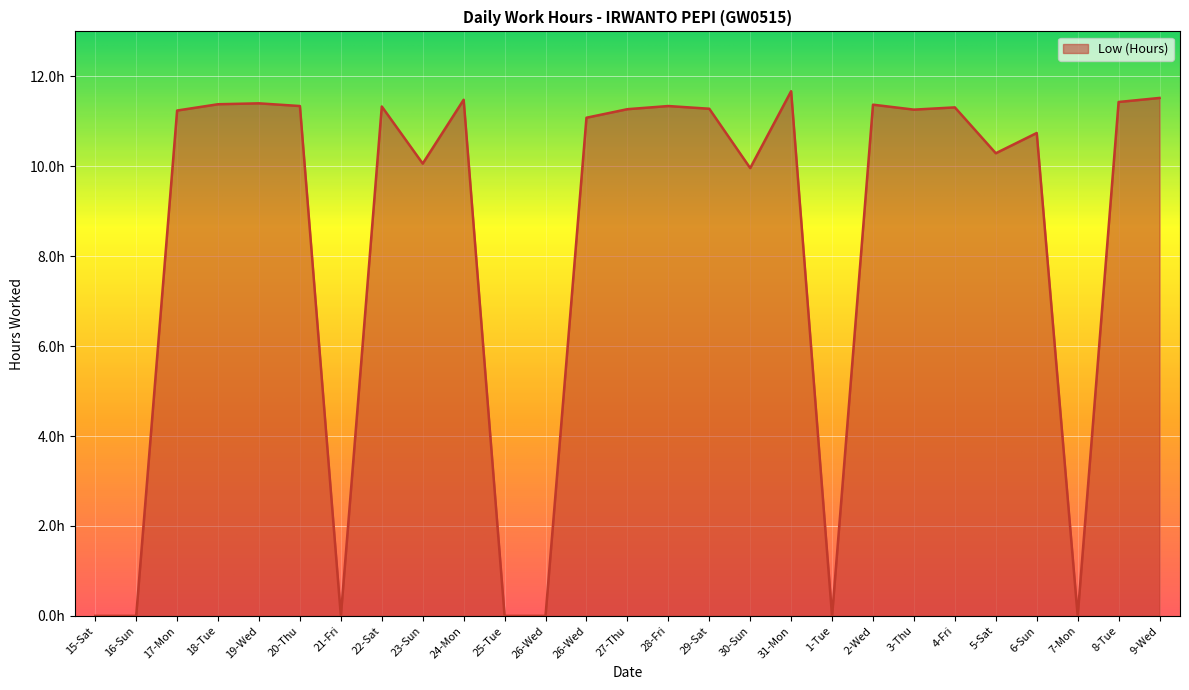

Does the chart display data point markers on the line(s)?

No